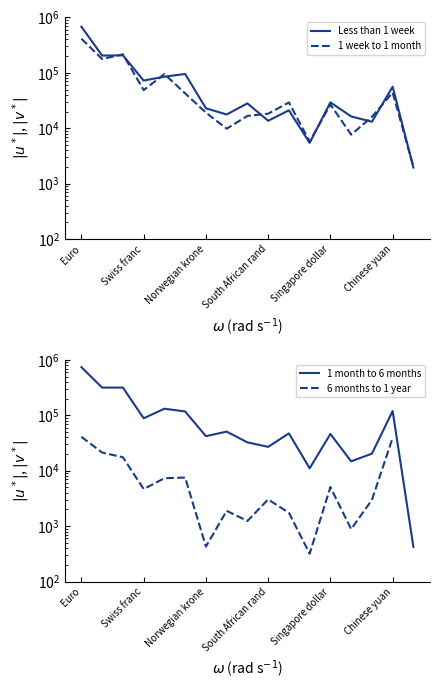

What is the difference between the 6 months to 1 year values at Euro and Norwegian krone?

40510.0